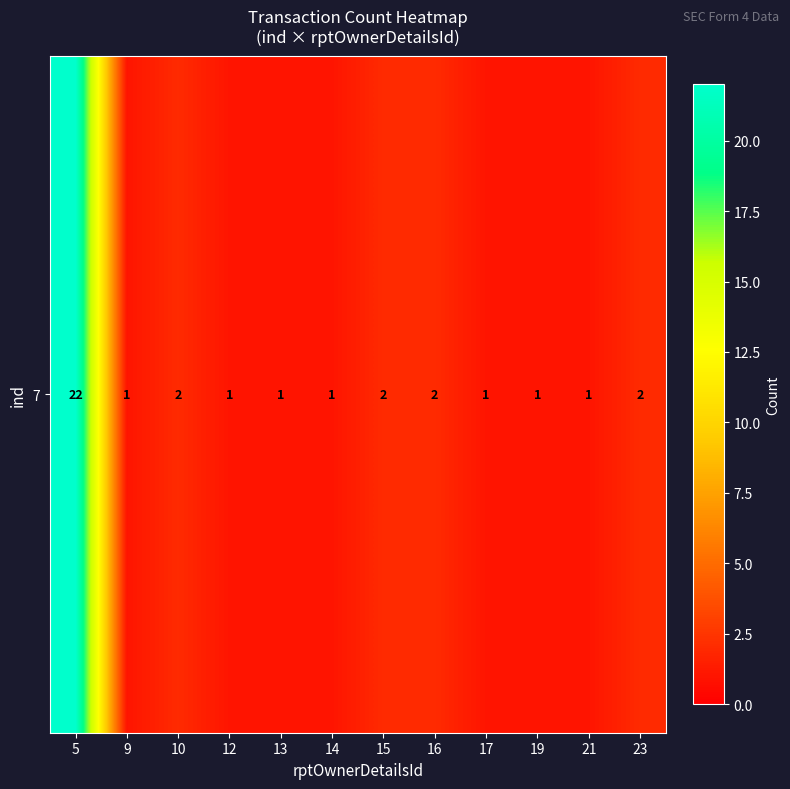

Rank the categories by value from lowest to highest.

9, 12, 13, 14, 17, 19, 21, 10, 15, 16, 23, 5